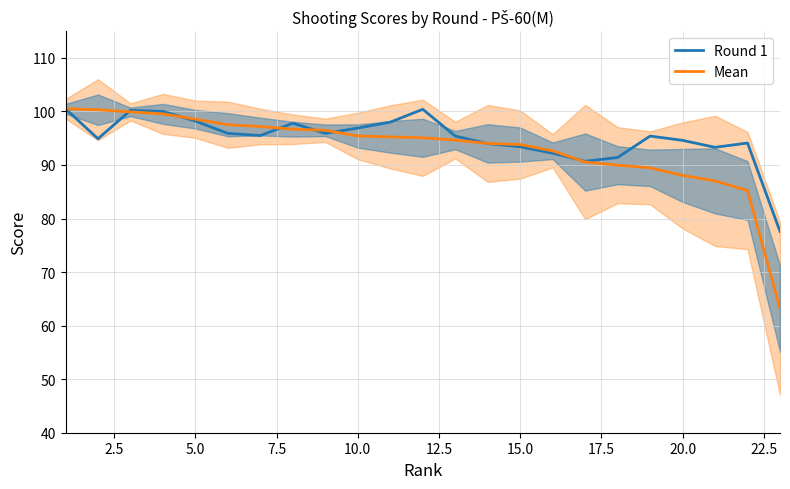

What is the approximate value of Mean at 20.0?

88.1